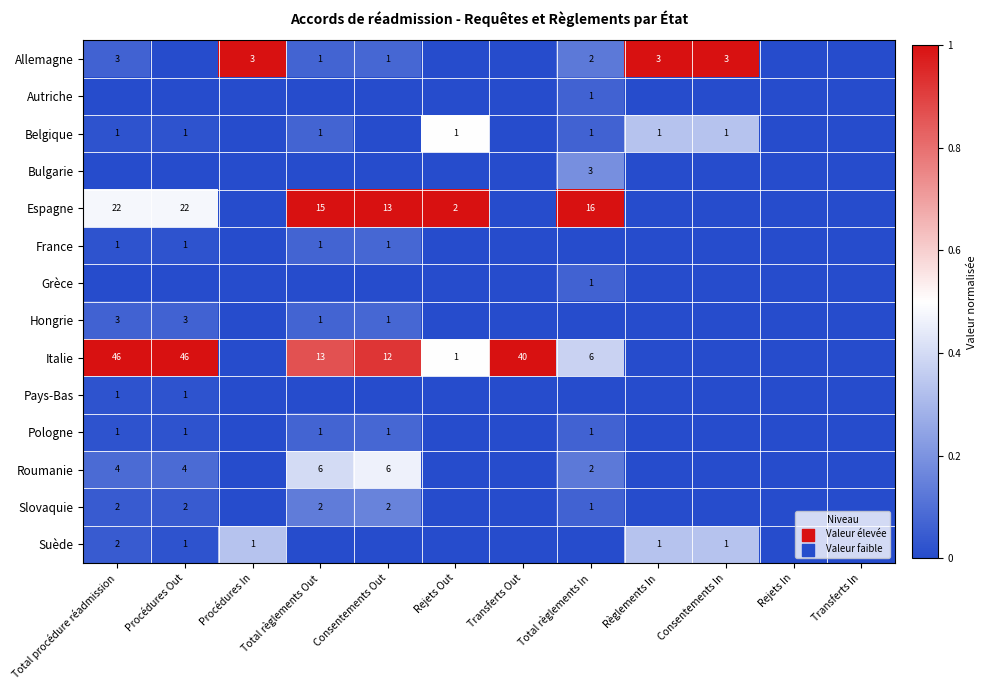

What is the spread (max minus min) of values at Règlements In?

1.0